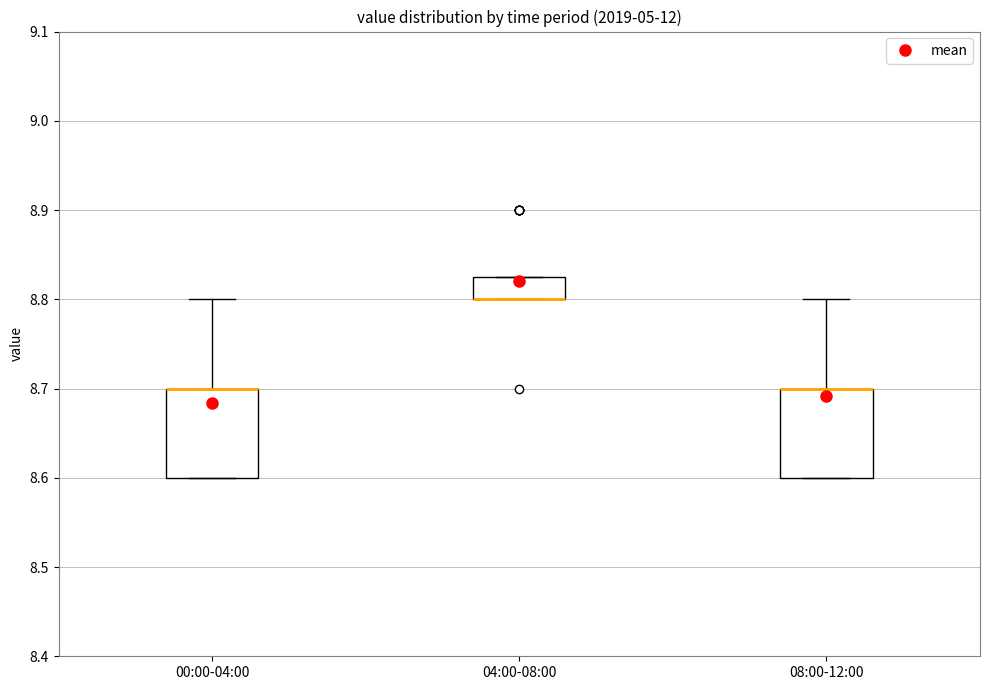

Reading left to right, read every box against the y-axis: the position of its median line, the range the box covers, and the ends of its whiskers. The values are not printed on the chart, so give them approximately, as read against the axis.

00:00-04:00: median 8.70 (drawn on the box's upper edge), box 8.60 to 8.70, whiskers 8.60 to 8.80
04:00-08:00: median 8.80 (drawn on the box's lower edge), box 8.80 to 8.83, whiskers 8.80 to 8.83
08:00-12:00: median 8.70 (drawn on the box's upper edge), box 8.60 to 8.70, whiskers 8.60 to 8.80